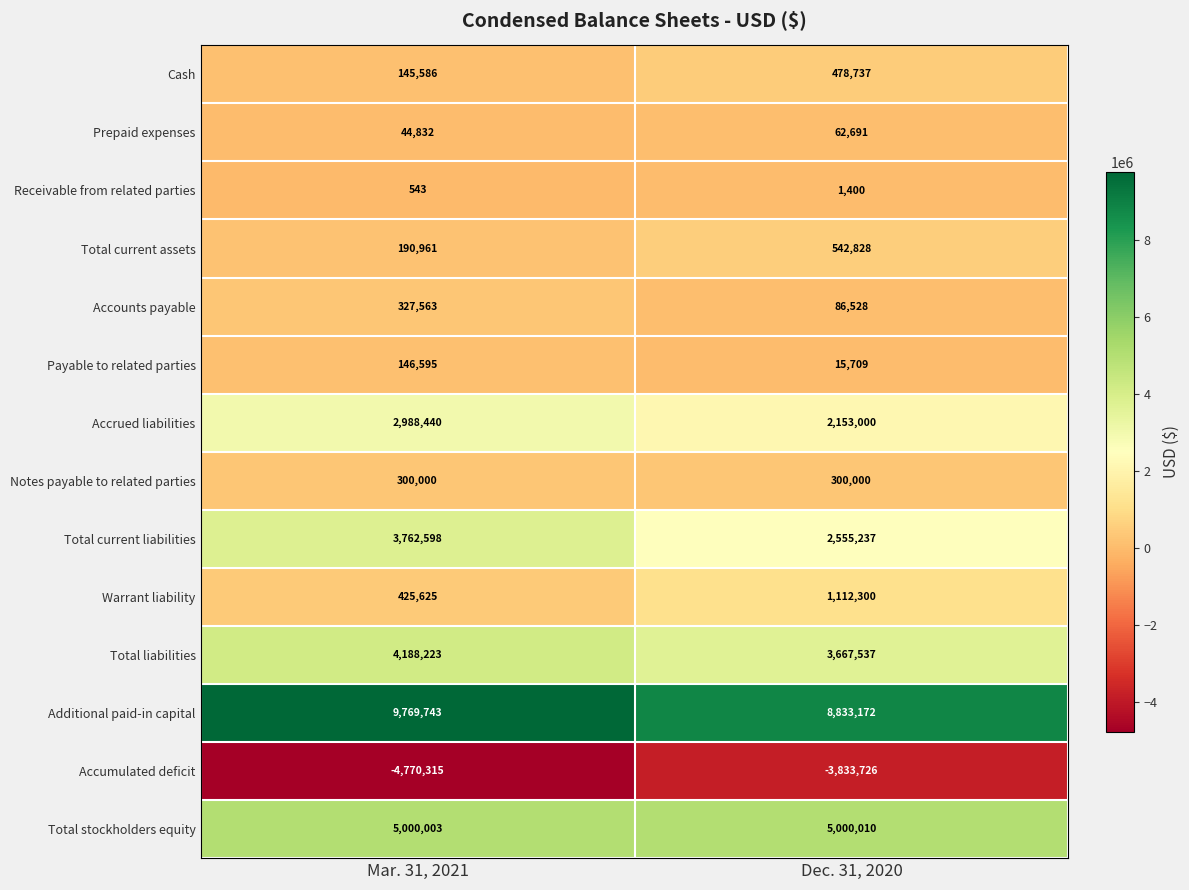

Reading left to right, transcribe all the data shown in this chart.

Cash: Mar. 31, 2021=145586	Dec. 31, 2020=478737
Prepaid expenses: Mar. 31, 2021=44832	Dec. 31, 2020=62691
Receivable from related parties: Mar. 31, 2021=543	Dec. 31, 2020=1400
Total current assets: Mar. 31, 2021=190961	Dec. 31, 2020=542828
Accounts payable: Mar. 31, 2021=327563	Dec. 31, 2020=86528
Payable to related parties: Mar. 31, 2021=146595	Dec. 31, 2020=15709
Accrued liabilities: Mar. 31, 2021=2988440	Dec. 31, 2020=2153000
Notes payable to related parties: Mar. 31, 2021=300000	Dec. 31, 2020=300000
Total current liabilities: Mar. 31, 2021=3762598	Dec. 31, 2020=2555237
Warrant liability: Mar. 31, 2021=425625	Dec. 31, 2020=1112300
Total liabilities: Mar. 31, 2021=4188223	Dec. 31, 2020=3667537
Additional paid-in capital: Mar. 31, 2021=9769743	Dec. 31, 2020=8833172
Accumulated deficit: Mar. 31, 2021=-4770315	Dec. 31, 2020=-3833726
Total stockholders equity: Mar. 31, 2021=5000003	Dec. 31, 2020=5000010